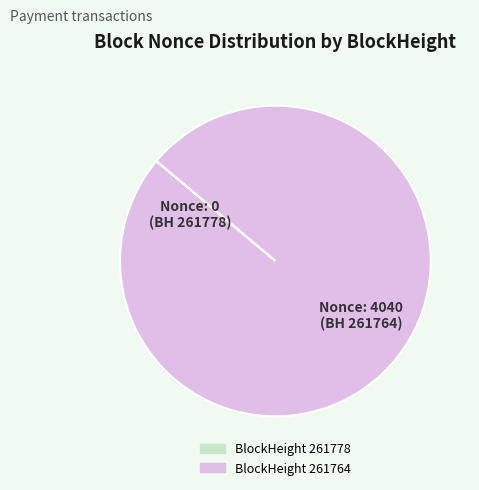

Does any single category account for the majority?

Yes